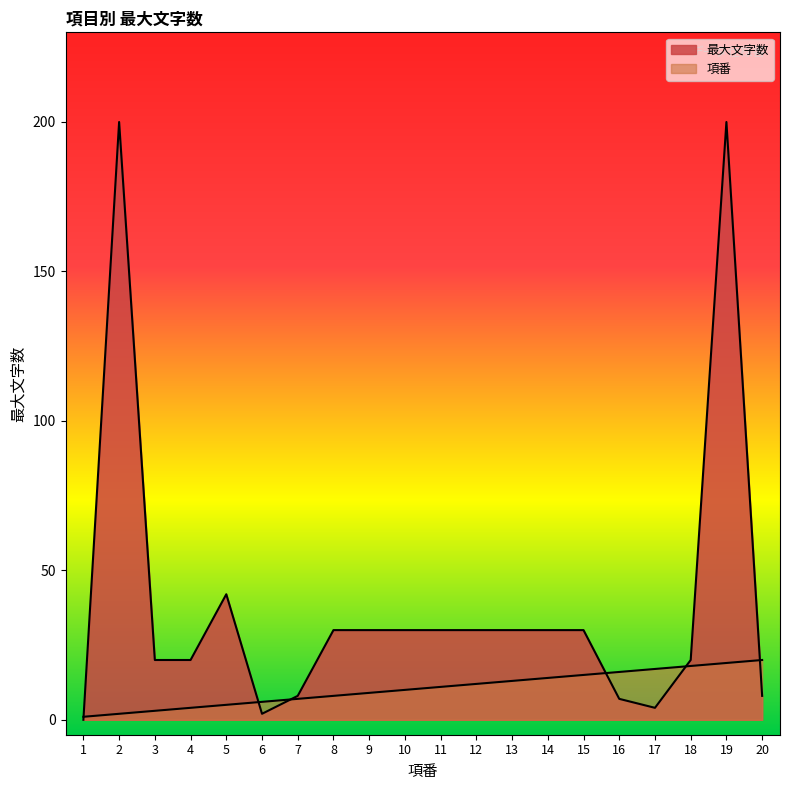

At which category is the sum across all series the highest?

19